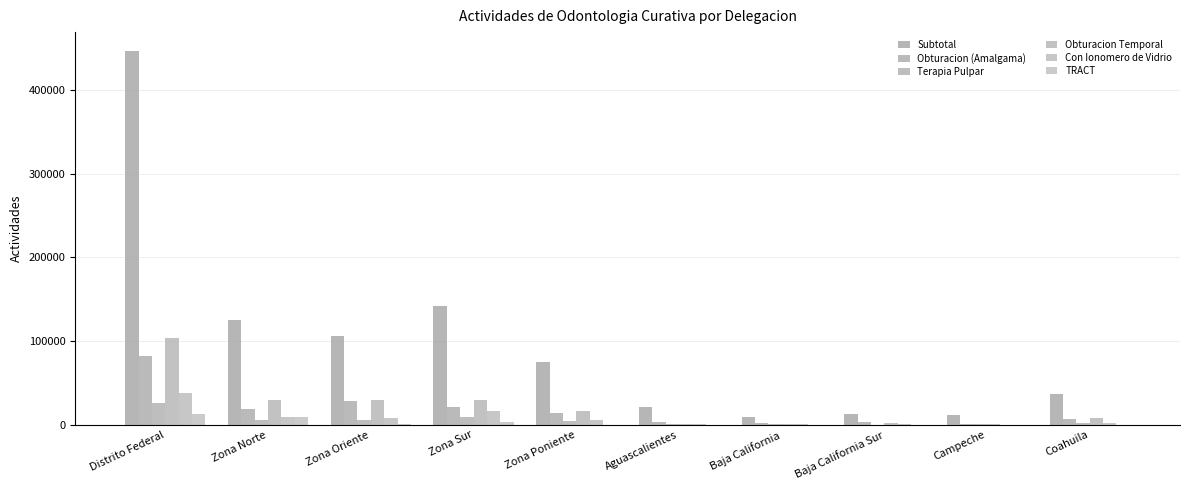

How many categories are shown in the chart?

10